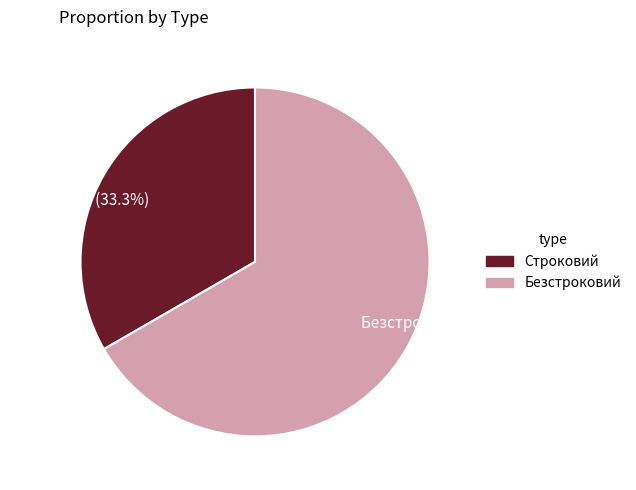

How many slices are in this pie chart?

2